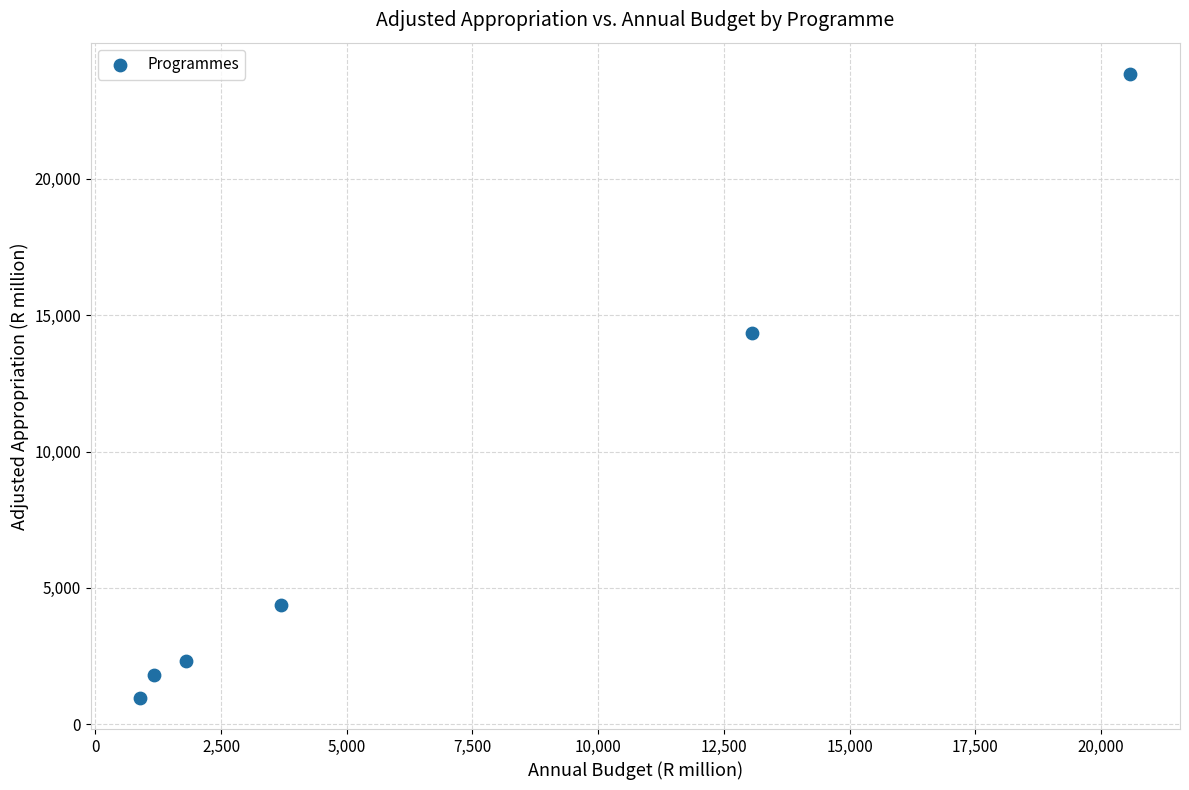

What Y value in the scatter plot is closest to 12408?

14350.4